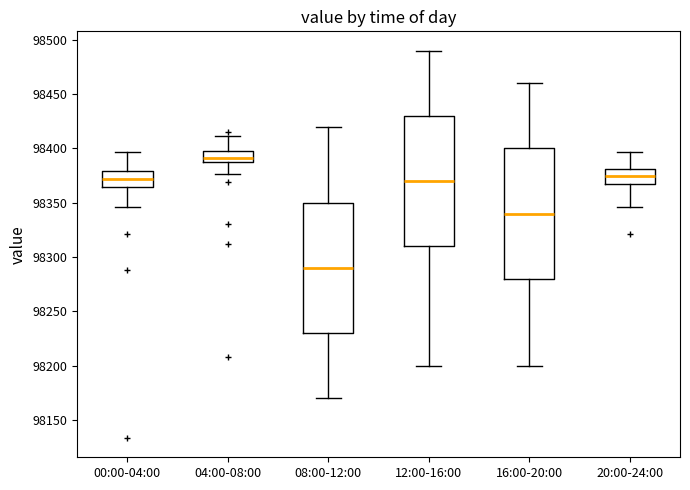

Which box's median line is the highest?

04:00-08:00